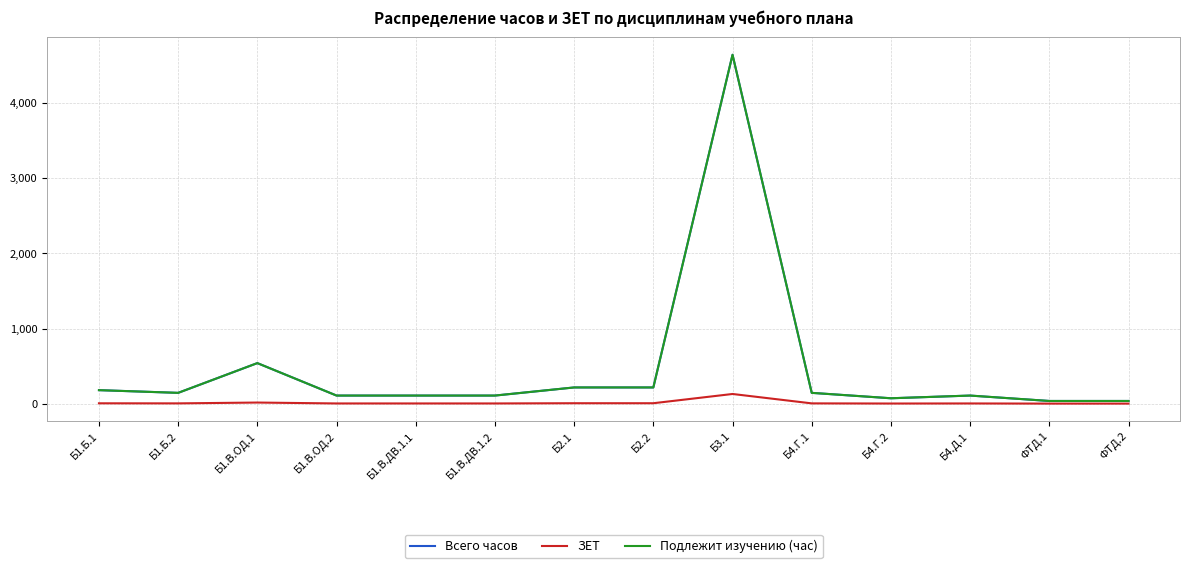

What is the sum of the ЗЕТ values at Б1.В.ДВ.1.2 and Б1.Б.2?

7